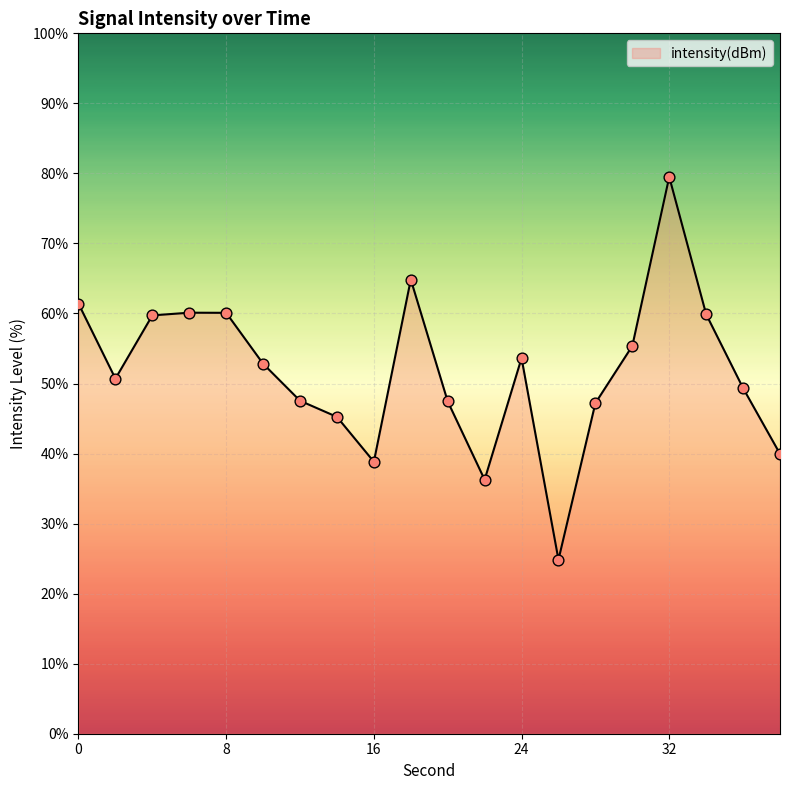

What is the difference between the maximum and minimum values?

54.7